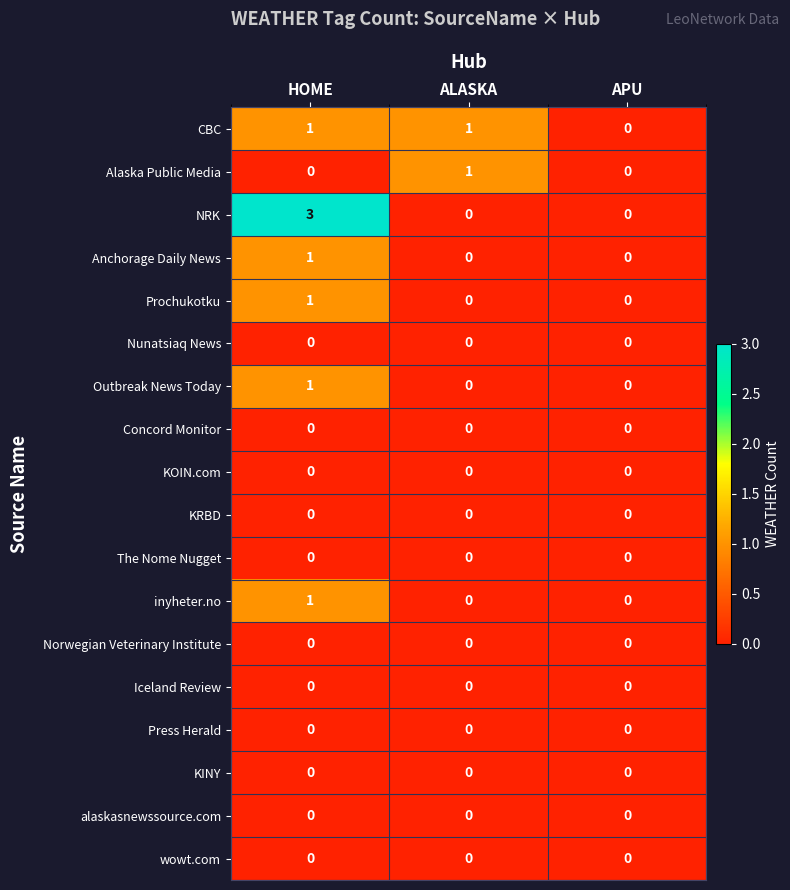

The Norwegian Veterinary Institute series shows 0 at HOME. True or false?

True